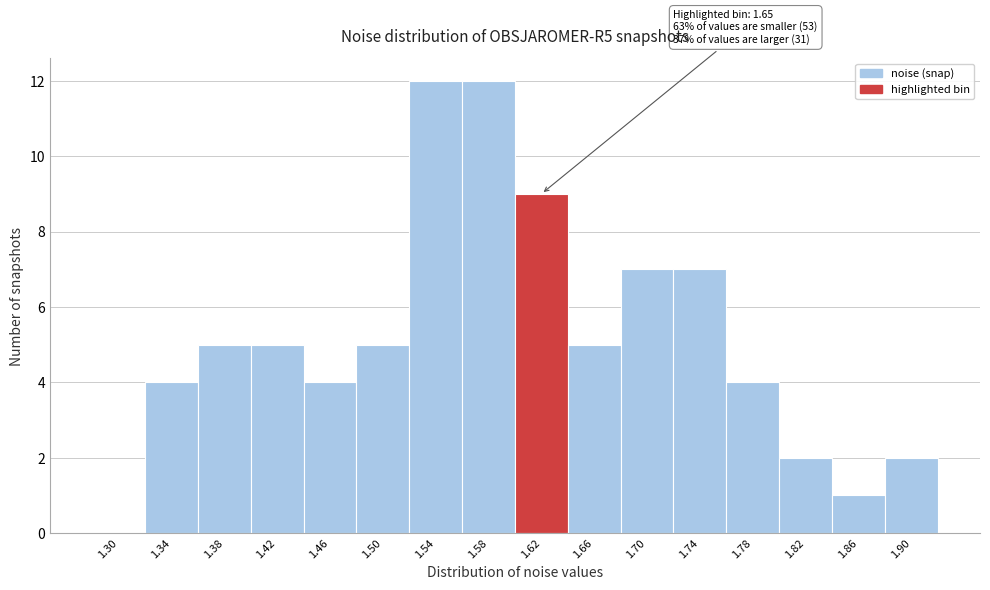

Reading left to right, extract all data points from this chart.

1.30=0	1.34=4	1.38=5	1.42=5	1.46=4	1.50=5	1.54=12	1.58=12	1.62=9	1.66=5	1.70=7	1.74=7	1.78=4	1.82=2	1.86=1	1.90=2